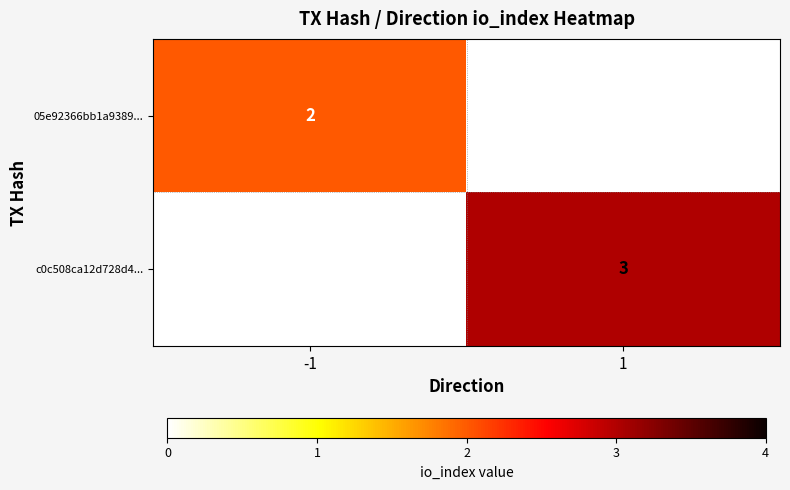

Is the value of c0c508ca12d728d4... at 1 greater than the value of 05e92366bb1a9389... at -1?

Yes